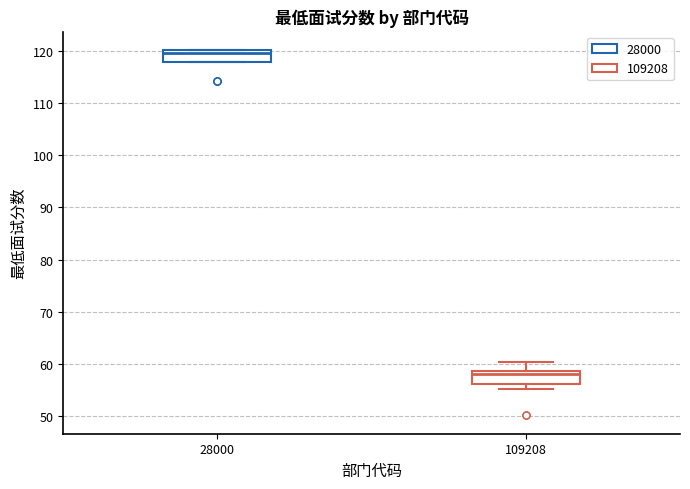

Reading left to right, transcribe this box plot: for each box, give where its median line is, the range the box spans, and where its two whiskers end, as read against the y-axis. The values are not printed on the chart, so give them approximately, as read against the axis.

28000: median 120 (just below the box's upper edge), box 118 to 120, whiskers 118 to 120
109208: median 58, box 56 to 59, whiskers 55 to 60